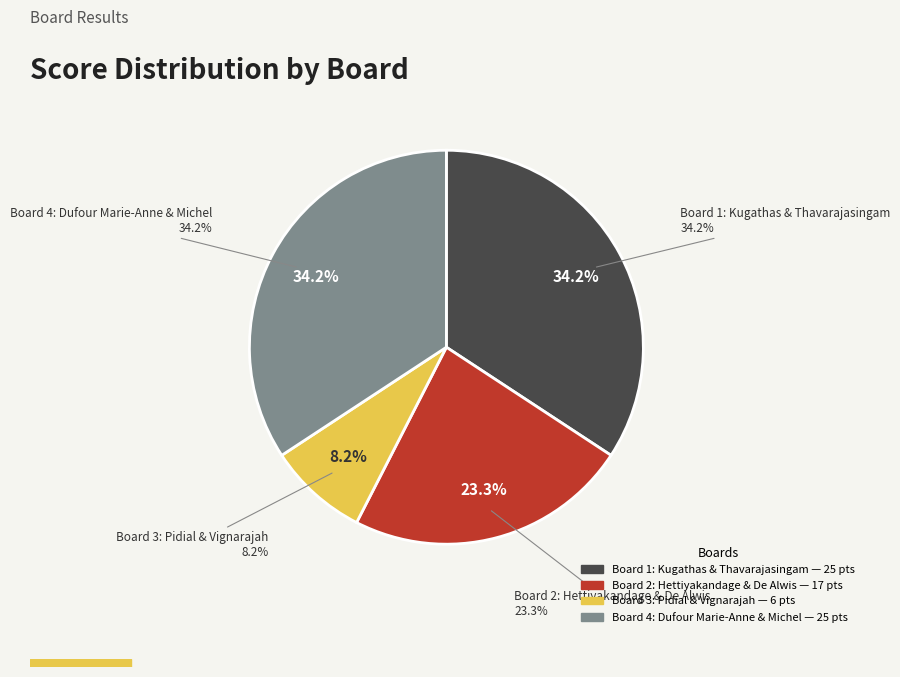

What is the total percentage of Board 4: Dufour Marie-Anne & Michel and Board 1: Kugathas & Thavarajasingam?

68.5%